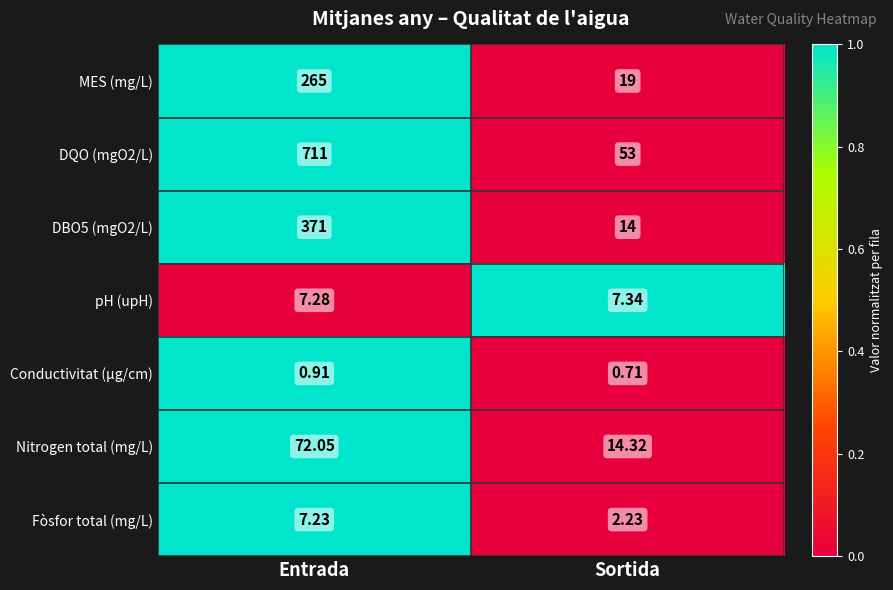

At which category does the chart reach its peak across all series?

Entrada